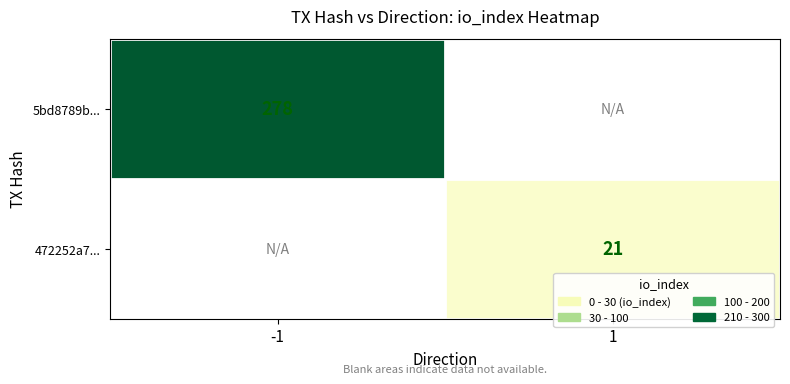

Is the value of 472252a7... at 1 greater than the value of 5bd8789b... at -1?

No